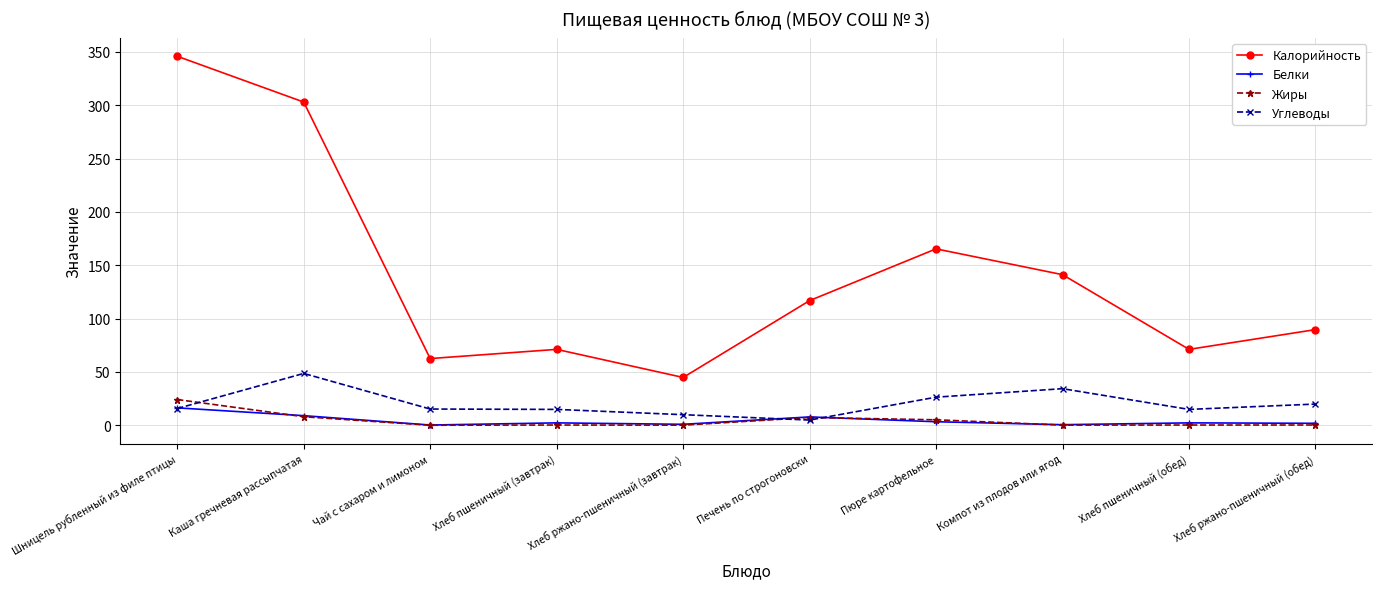

In Калорийность, how many points are lower than both neighbors (excluding endpoints)?

3